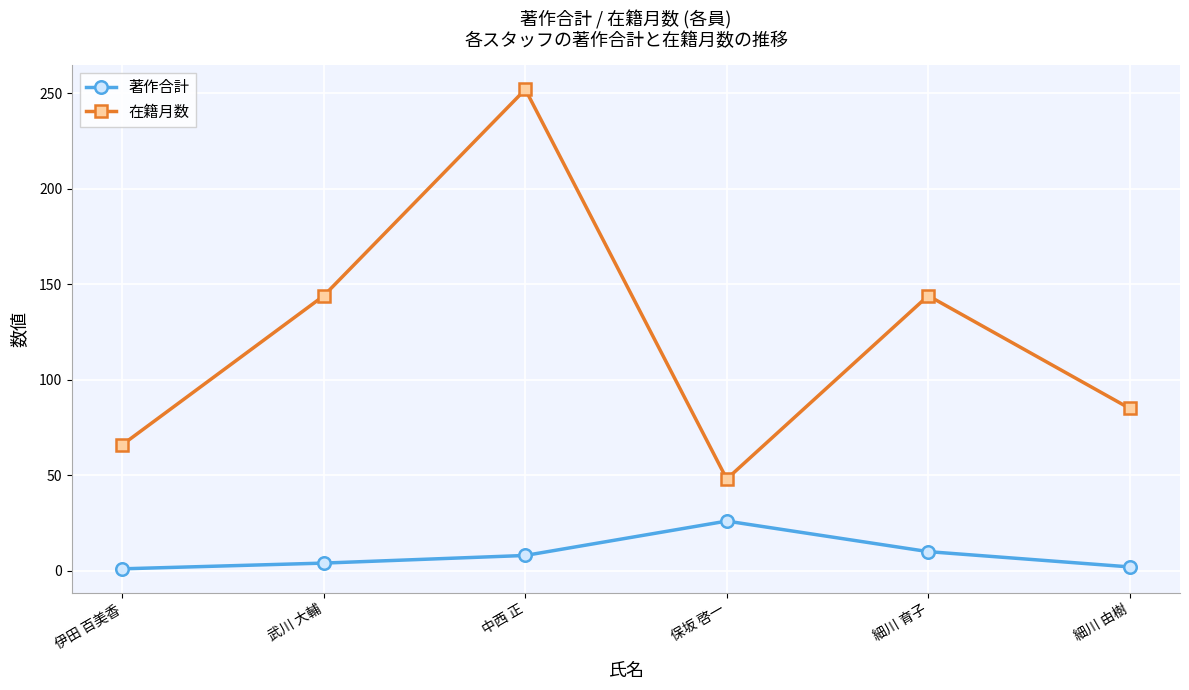

What is the approximate value of 在籍月数 at 細川 由樹?

85